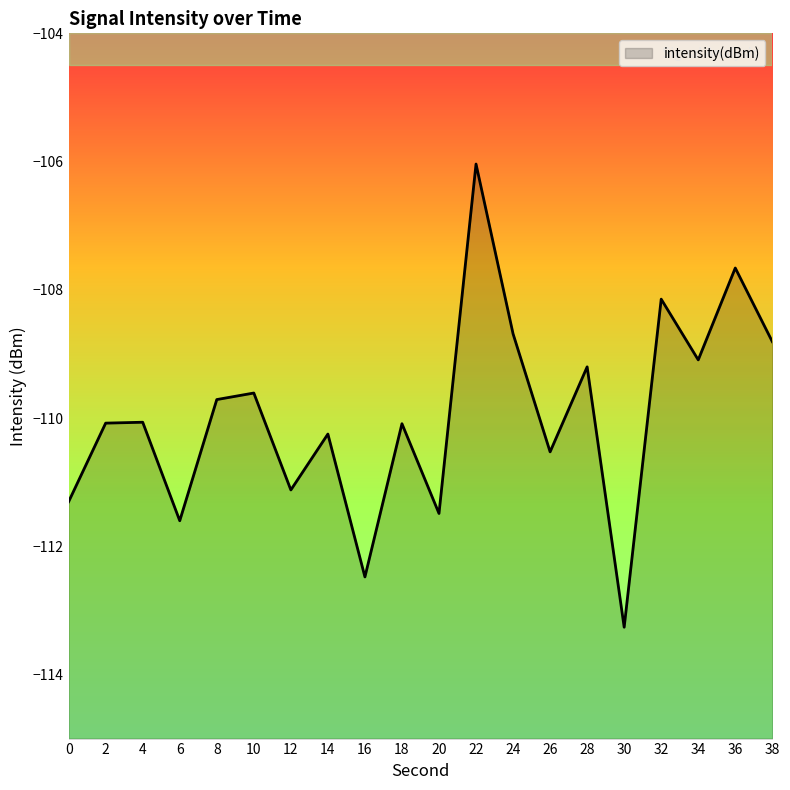

True or false: the data shows -22.5 at 8.

False